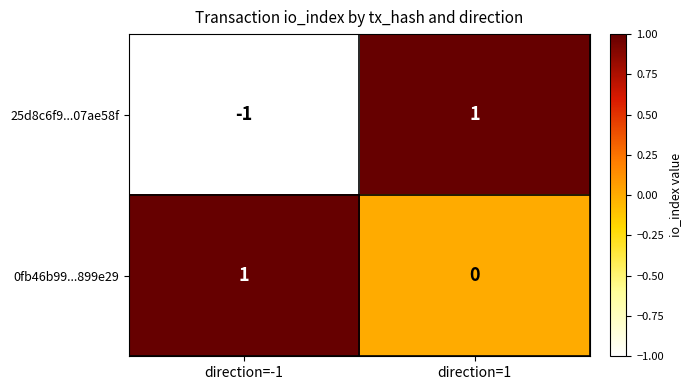

Which series has the widest spread of values?

25d8c6f9...07ae58f